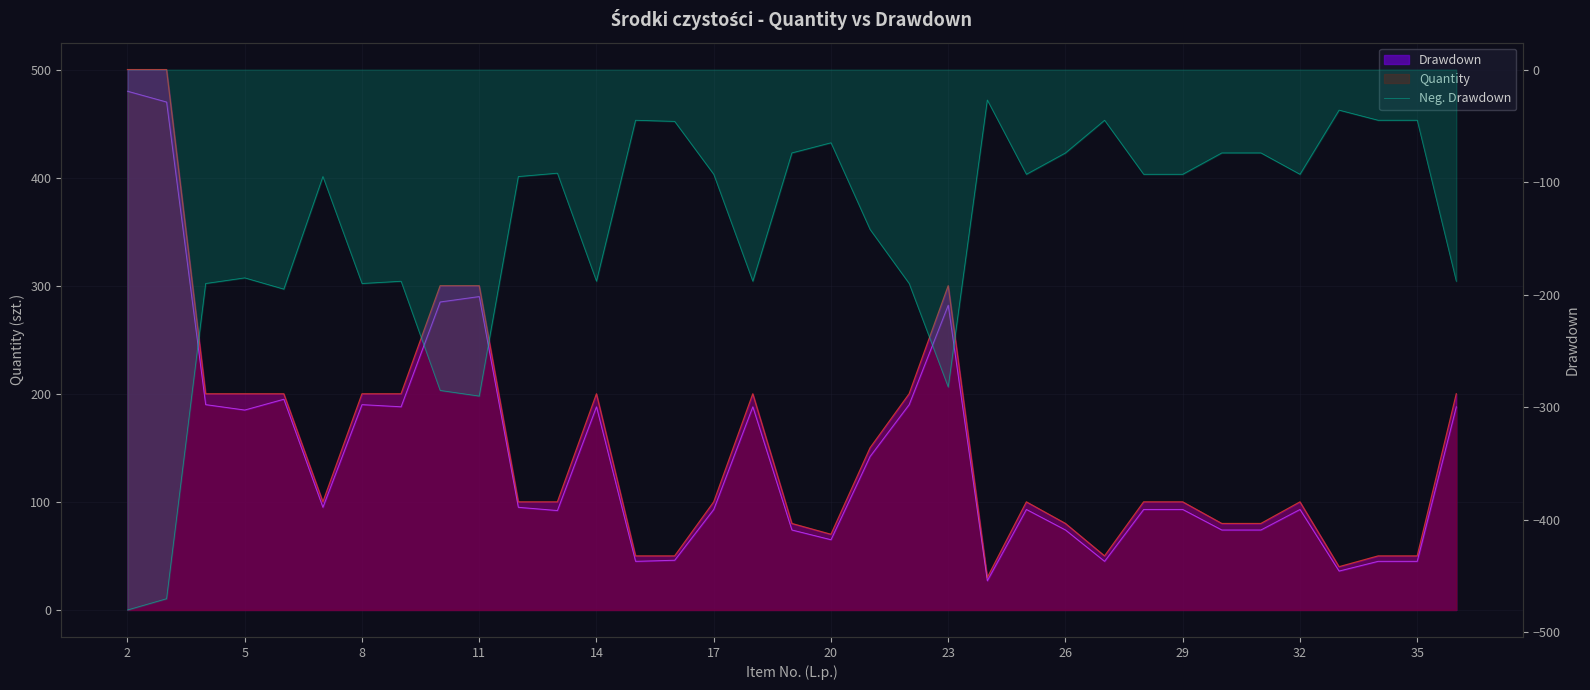

How many lines are shown in the chart?

3